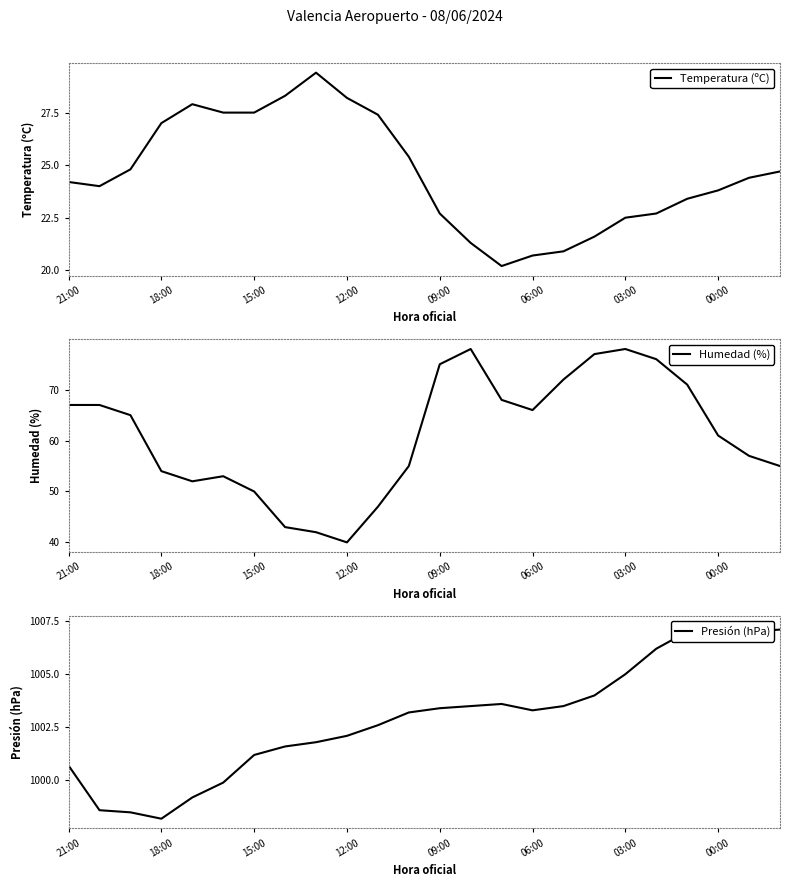

True or false: Temperatura (ºC) has a value of 23.8 at 00:00.

True